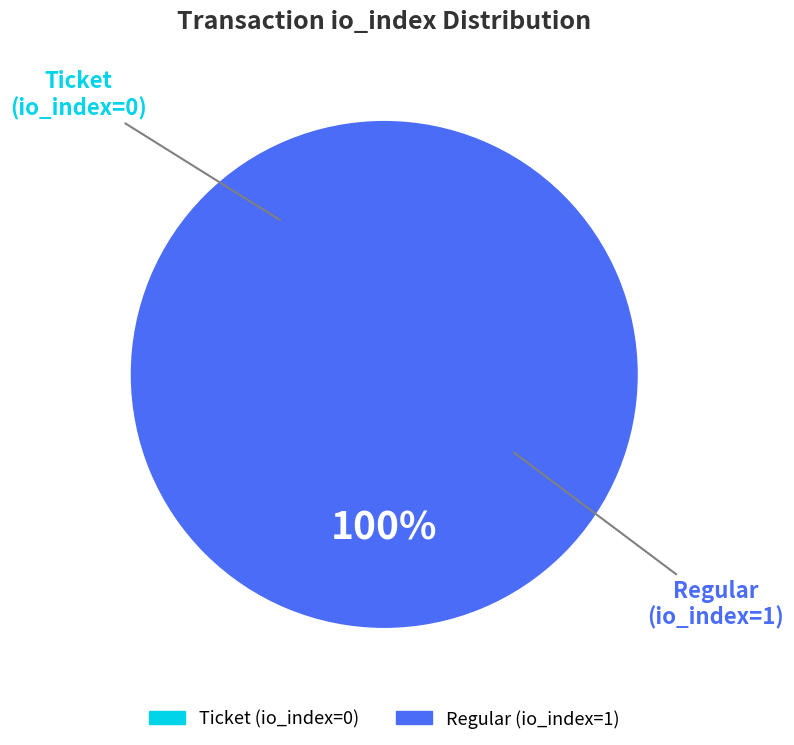

Which category accounts for the majority?

Regular